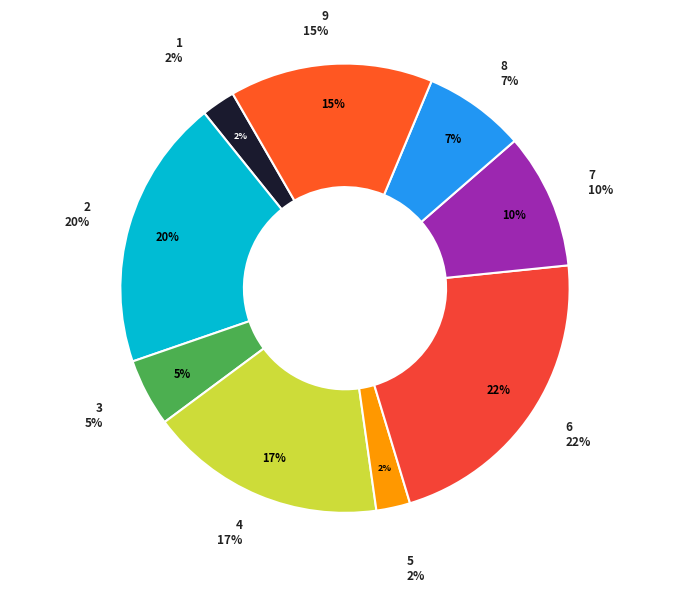

How many segments does this pie chart have?

9